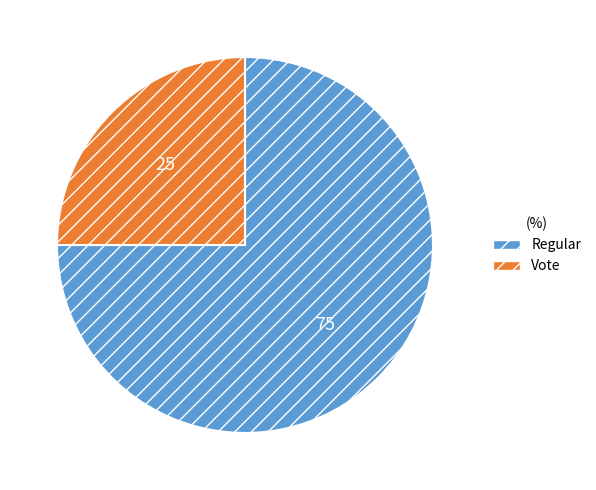

What is the smallest slice in the pie chart?

Vote